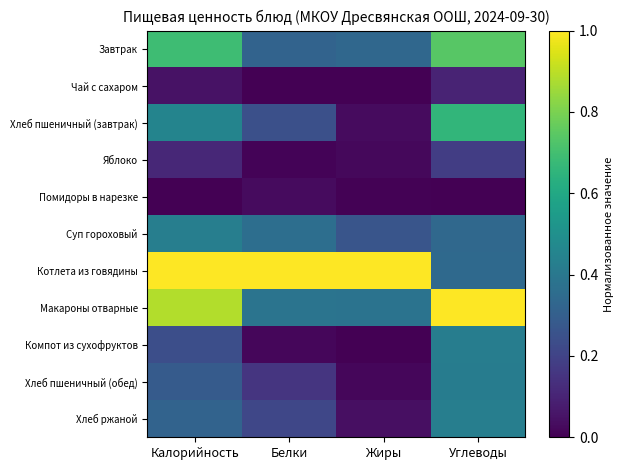

List the series in order of their peak value, highest first.

Котлета из говядины, Макароны отварные, Завтрак, Хлеб пшеничный (завтрак), Хлеб ржаной, Суп гороховый, Компот из сухофруктов, Хлеб пшеничный (обед), Яблоко, Чай с сахаром, Помидоры в нарезке